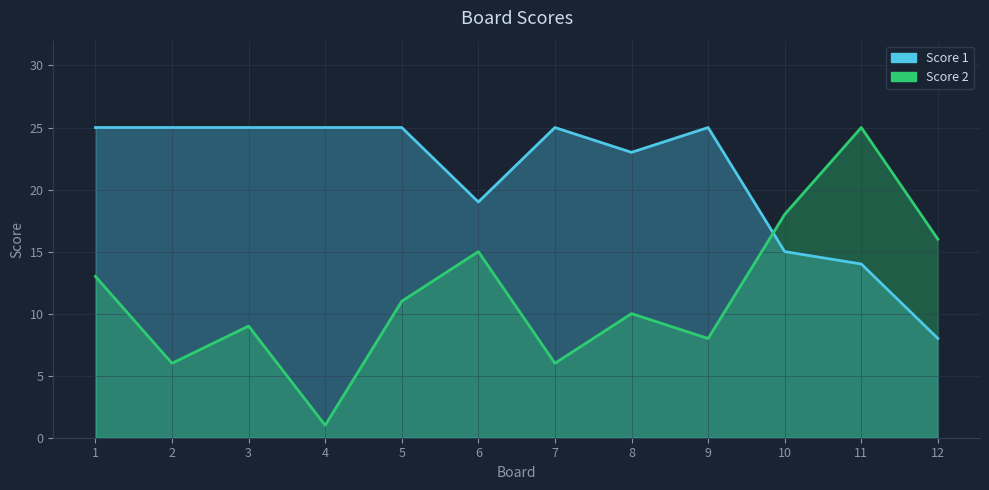

Reading left to right, extract all data points from this chart.

Score 1: 25	25	25	25	25	19	25	23	25	15	14	8
Score 2: 13	6	9	1	11	15	6	10	8	18	25	16